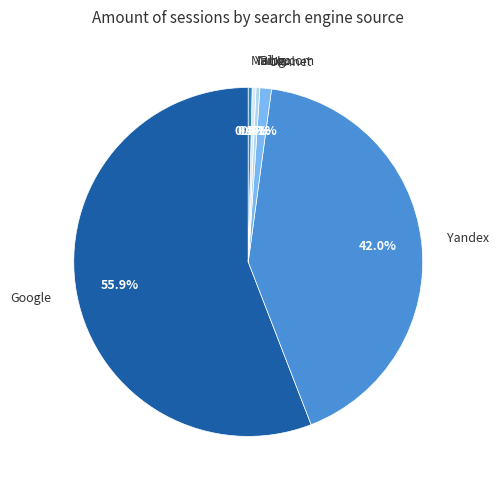

To the nearest percent, what is the difference between the Yandex and Bing.com slice percentages?

42%